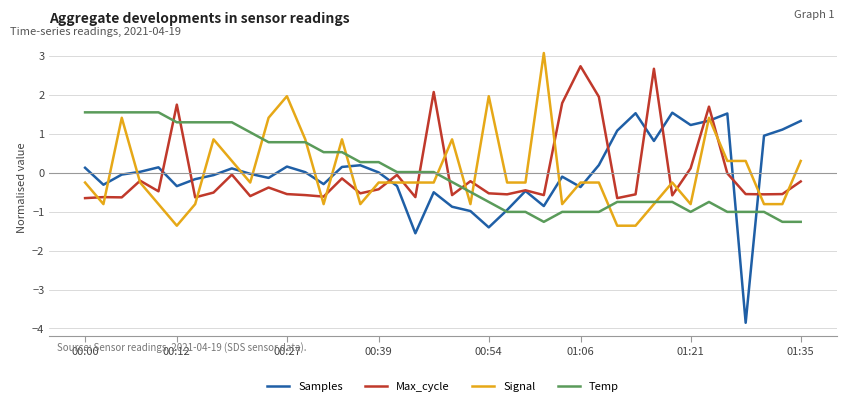

Which series has the largest range (max minus min)?

Samples